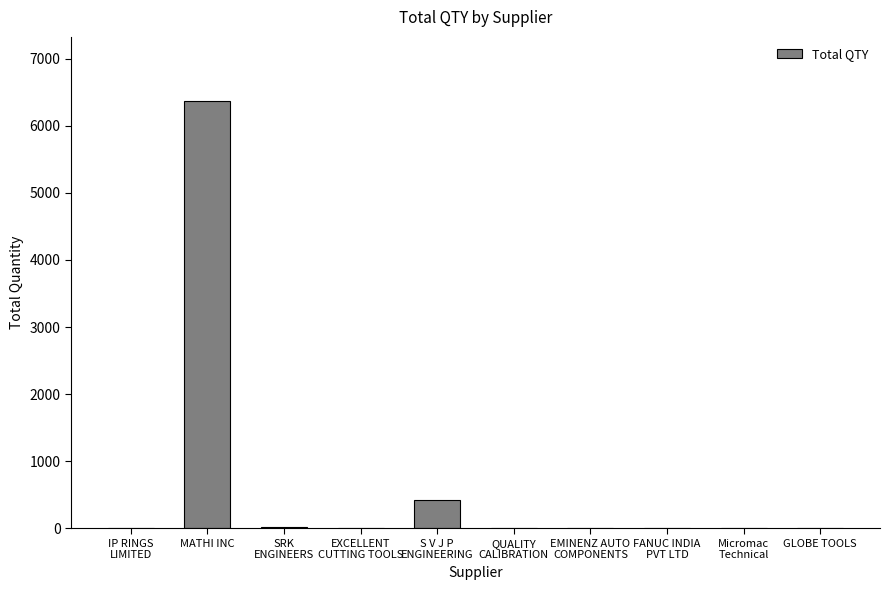

What is the greatest value displayed?

6369